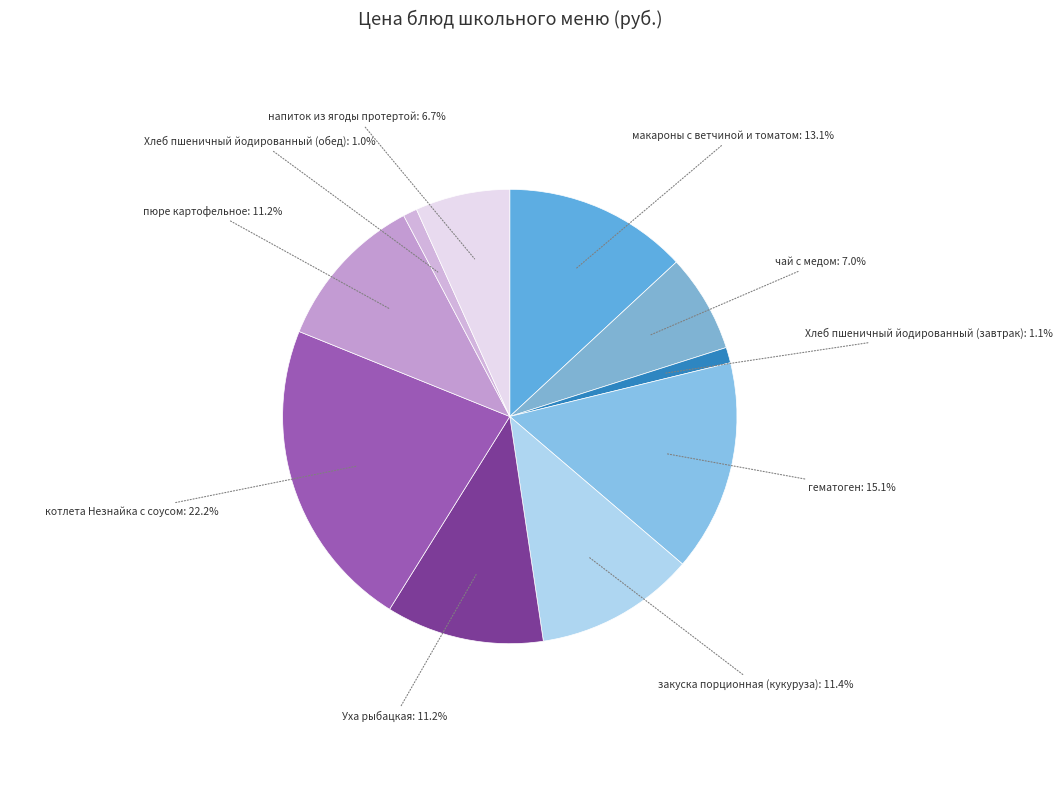

How many slices are in this pie chart?

10